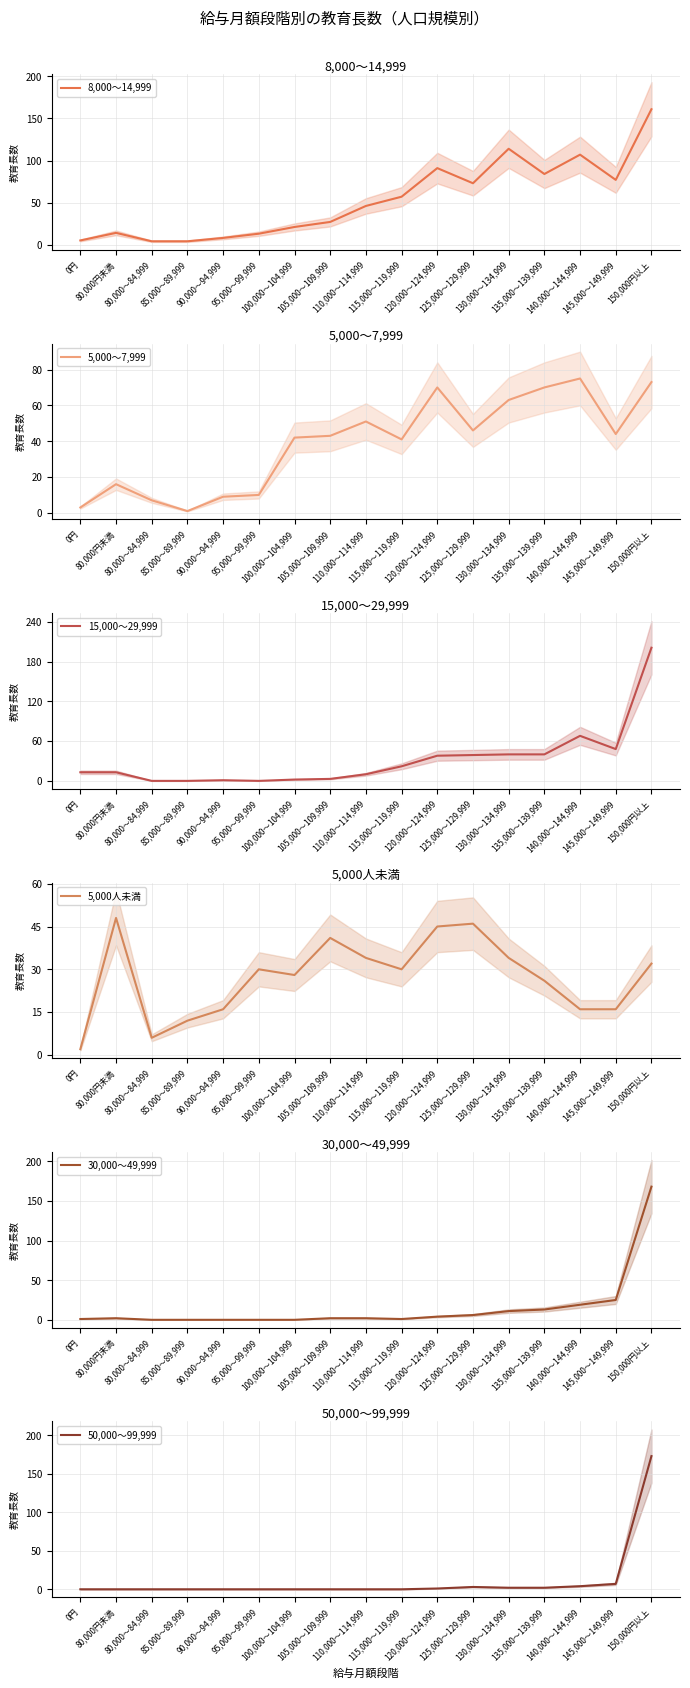

At which label does 30,000～49,999 first exceed 2?

120,000～124,999